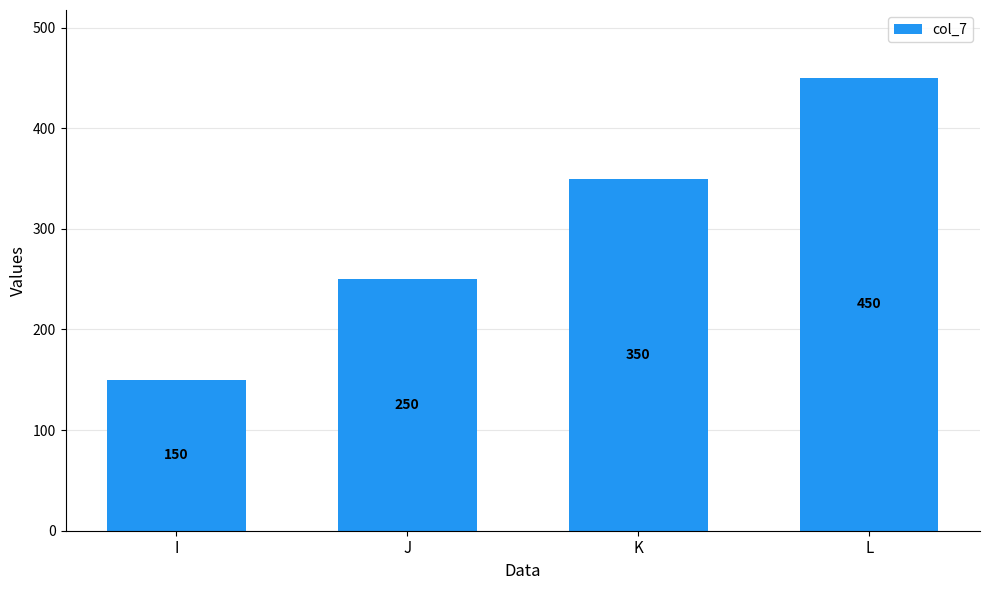

Is it true that the value at K is 518?

False